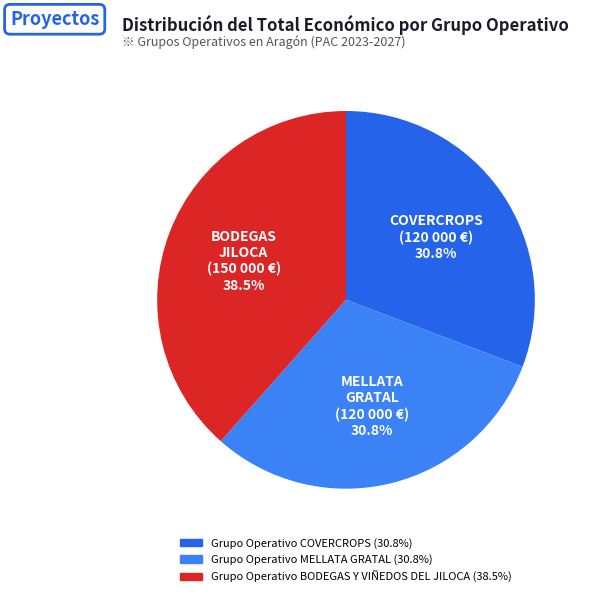

What is the largest slice in the pie chart?

Grupo Operativo BODEGAS Y VIÑEDOS DEL JILOCA